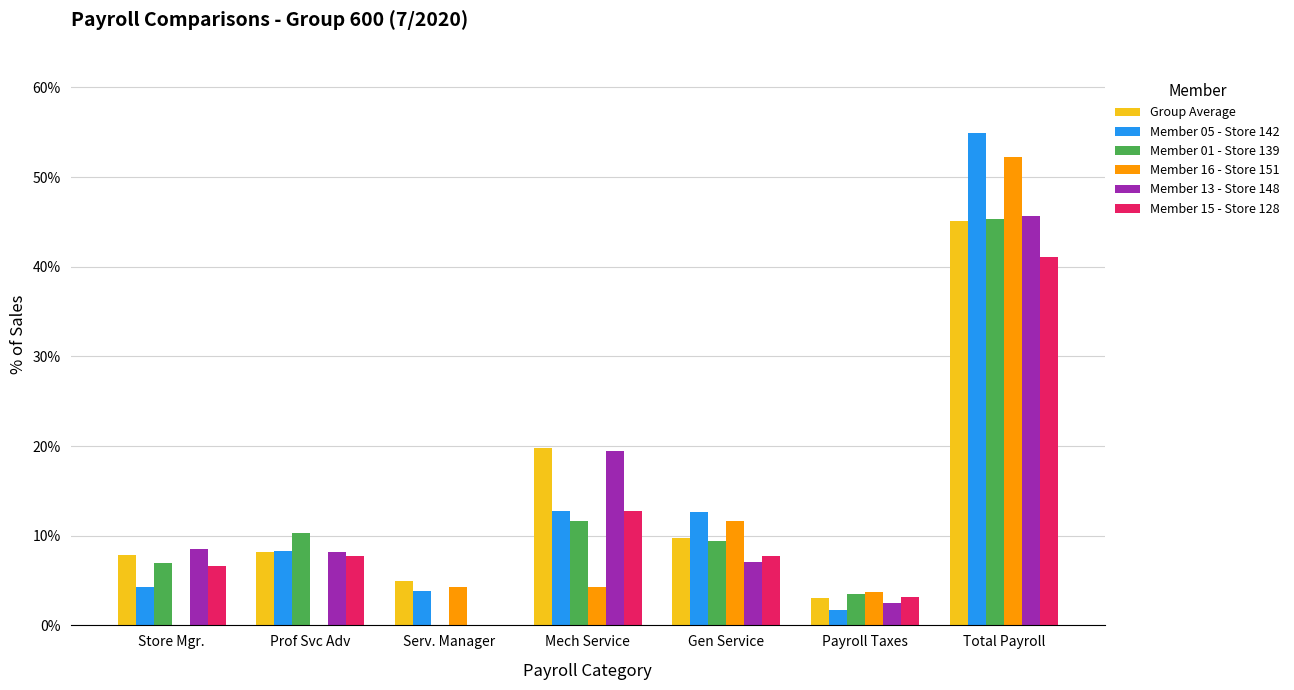

What is the maximum value shown in the chart?

0.5